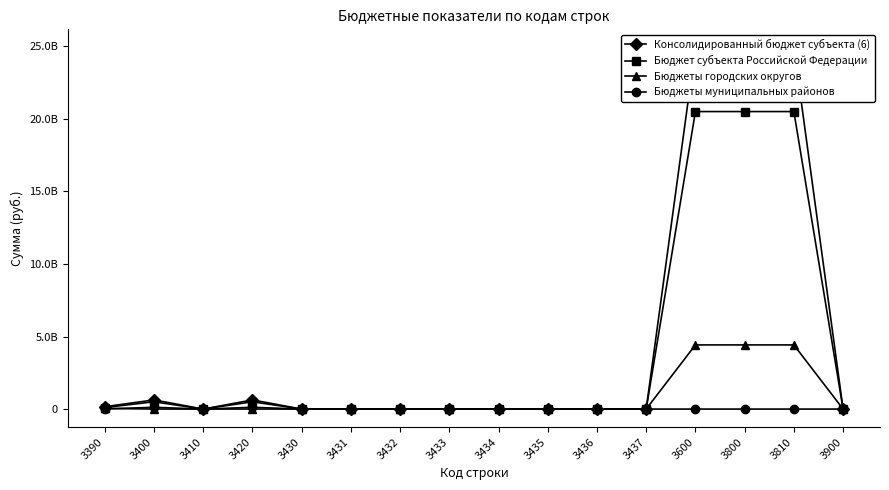

Which label corresponds to the largest value in the chart?

3600